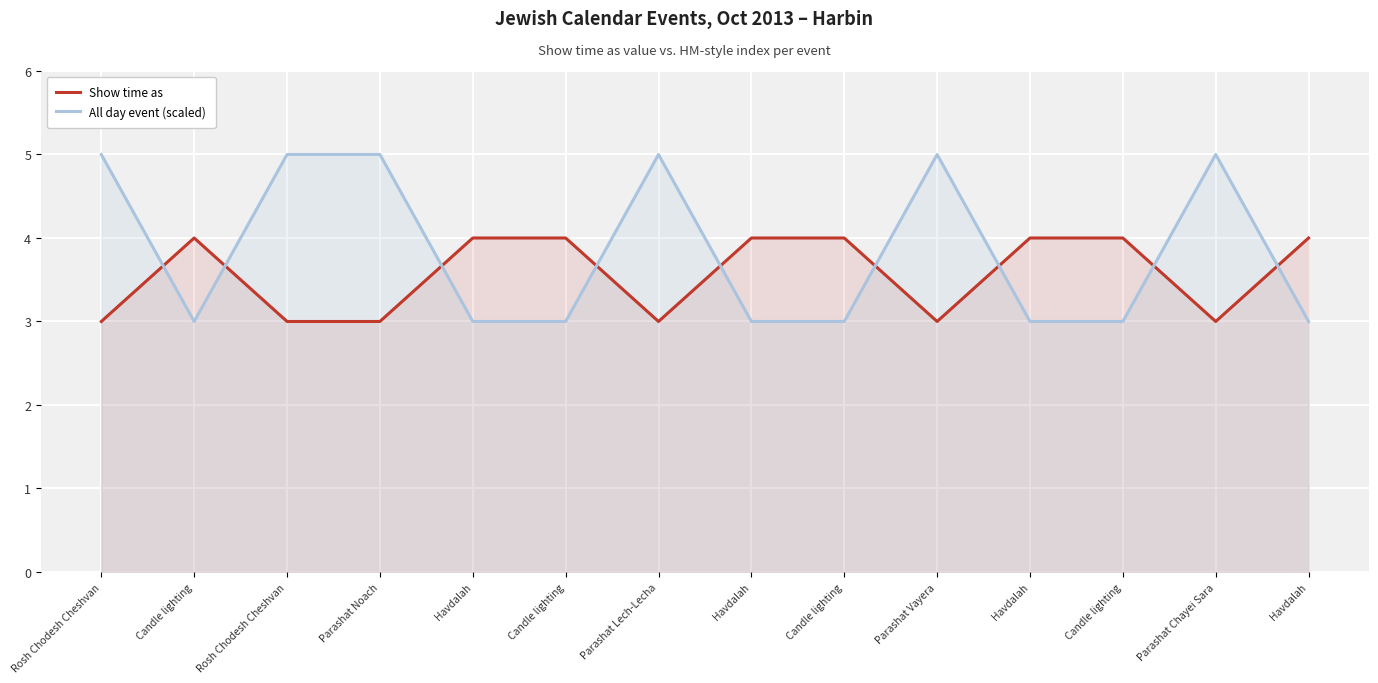

What is the total value across all series at Candle lighting?

7